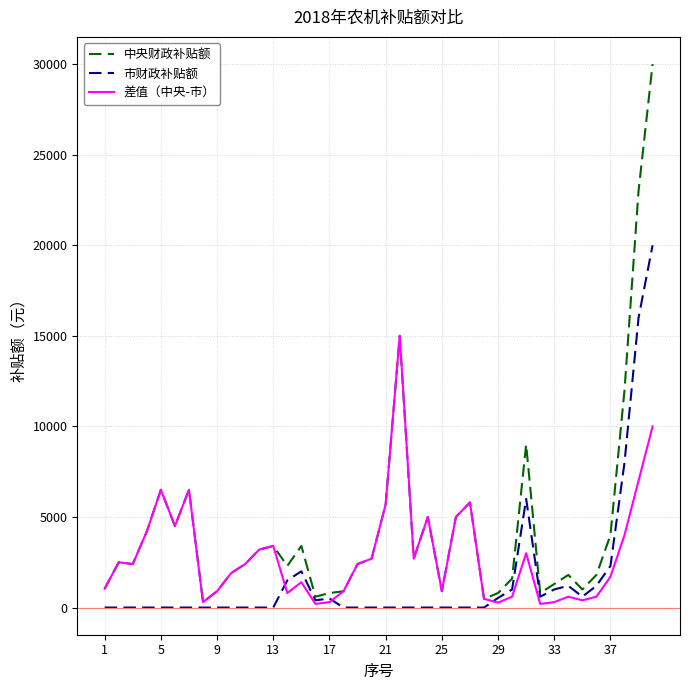

What is the highest value of the 中央财政补贴额 series?

30000